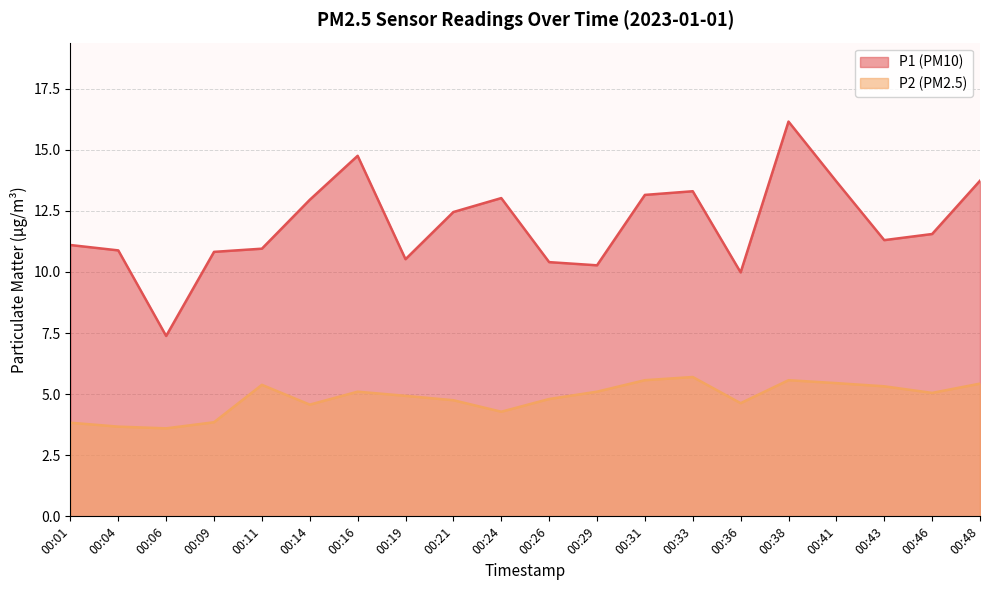

Is the value of P2 at 00:11 greater than the value of P1 at 00:48?

No